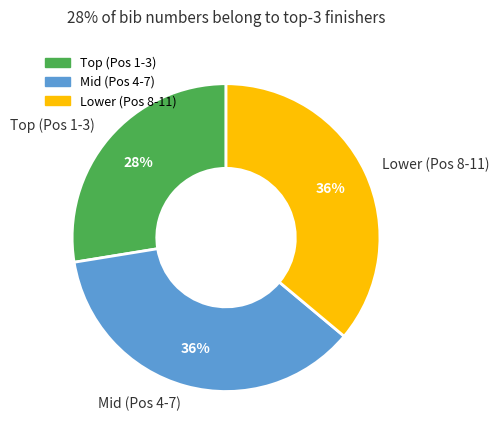

What is the smallest slice in the pie chart?

Top (Pos 1-3)